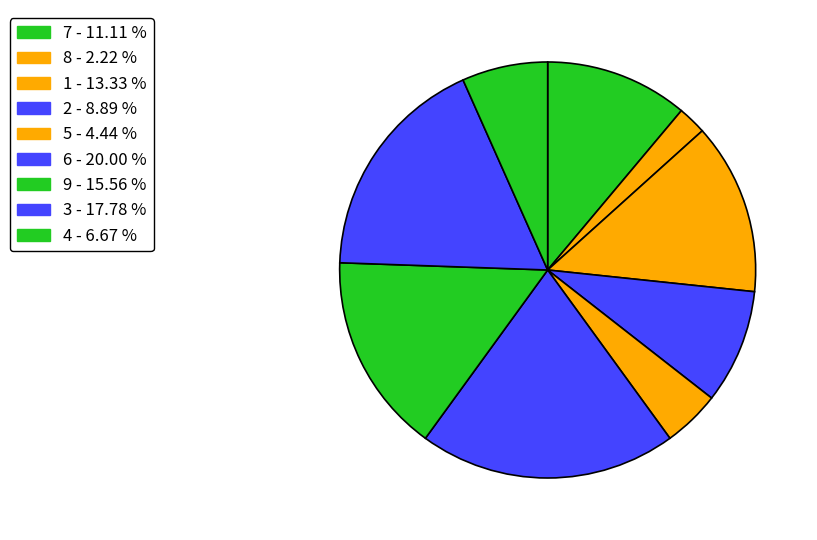

Does 7 account for over 50% of the chart?

No